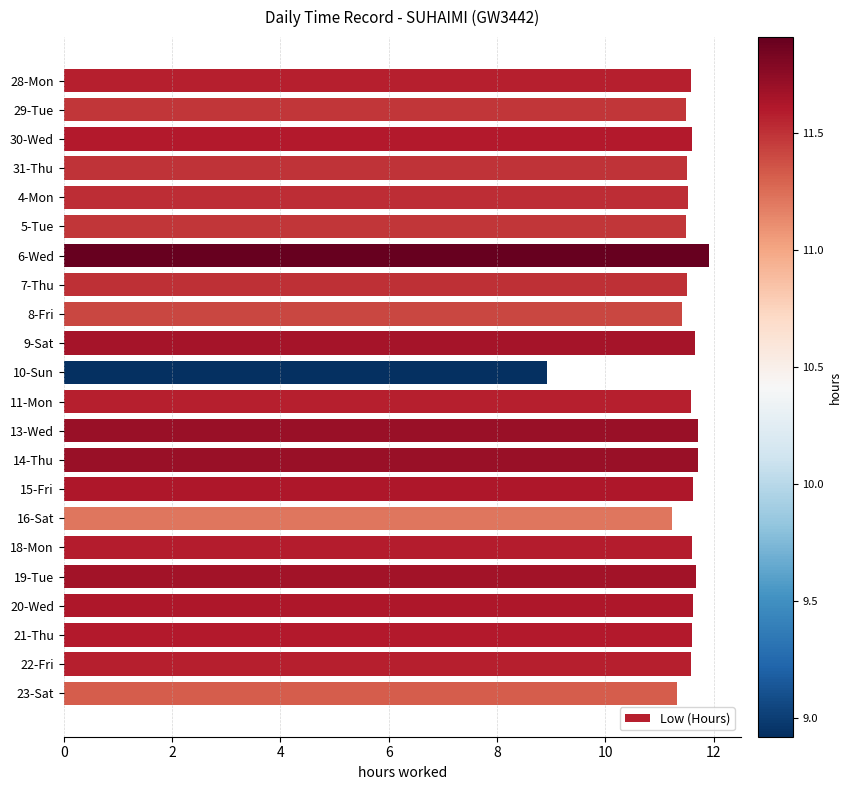

At which category does the chart reach its minimum across all series?

10-Sun